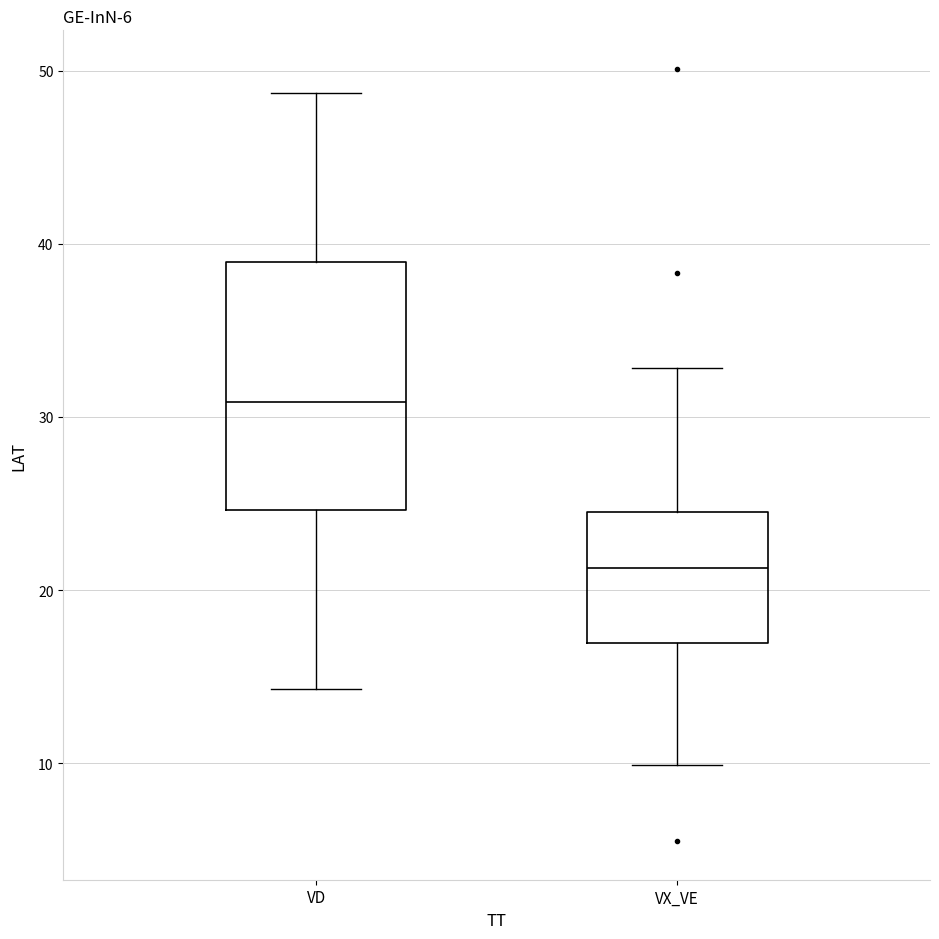

Where is the lower edge of the box for VD on the y-axis? The values are not printed on the chart, so give them approximately, as read against the axis.

25